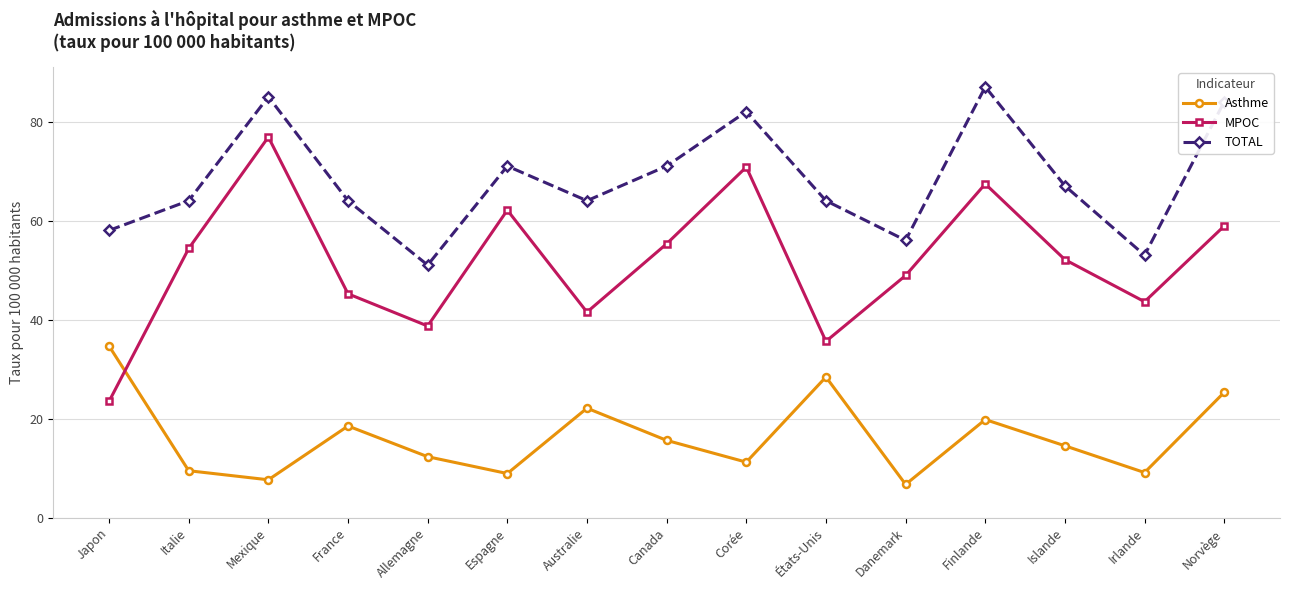

What is the spread (max minus min) of values at France?

45.5